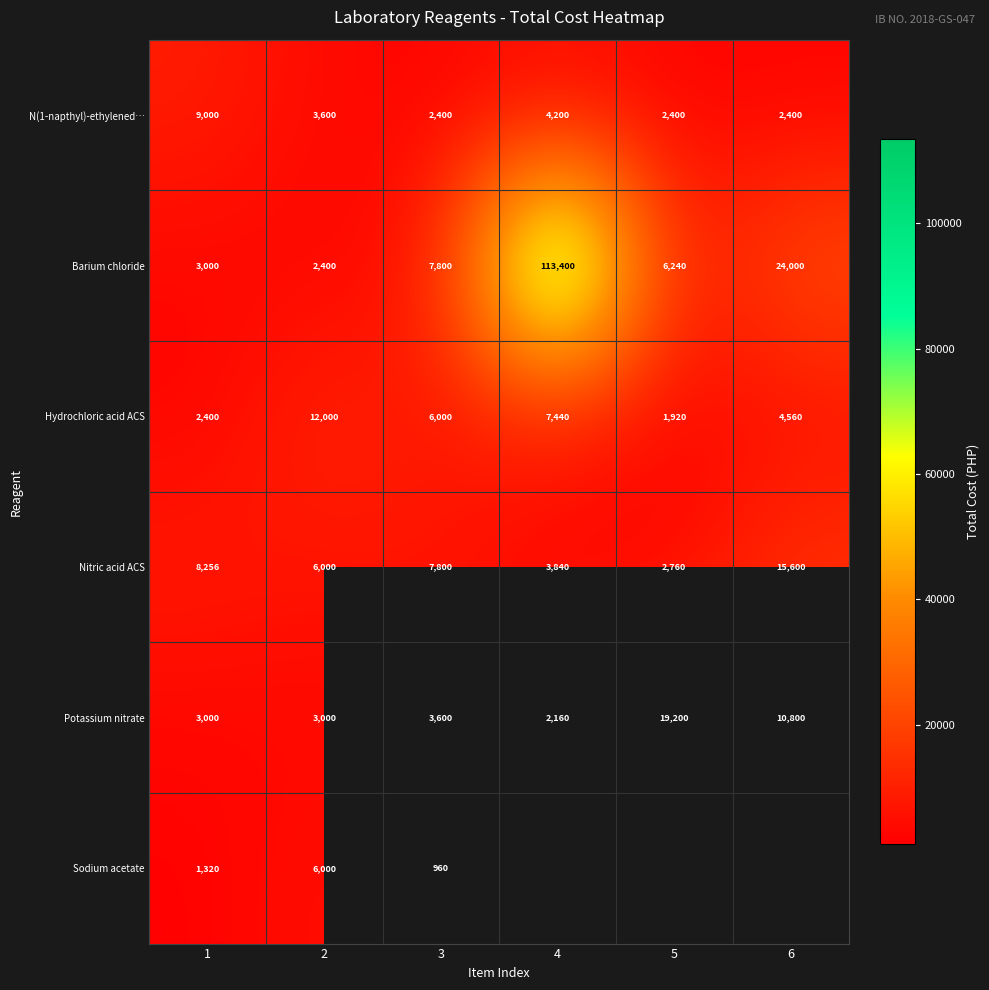

At which label does Nitric acid ACS reach its minimum?

5